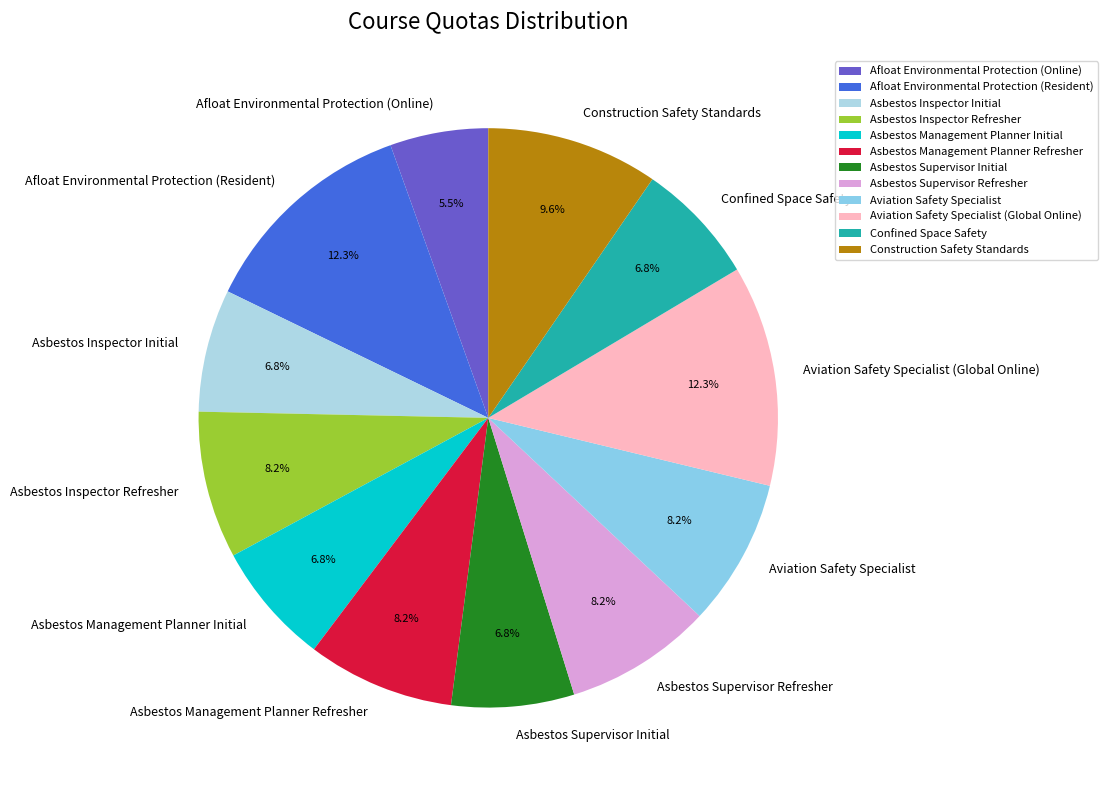

Which slice is the smallest?

Afloat Environmental Protection (Online)